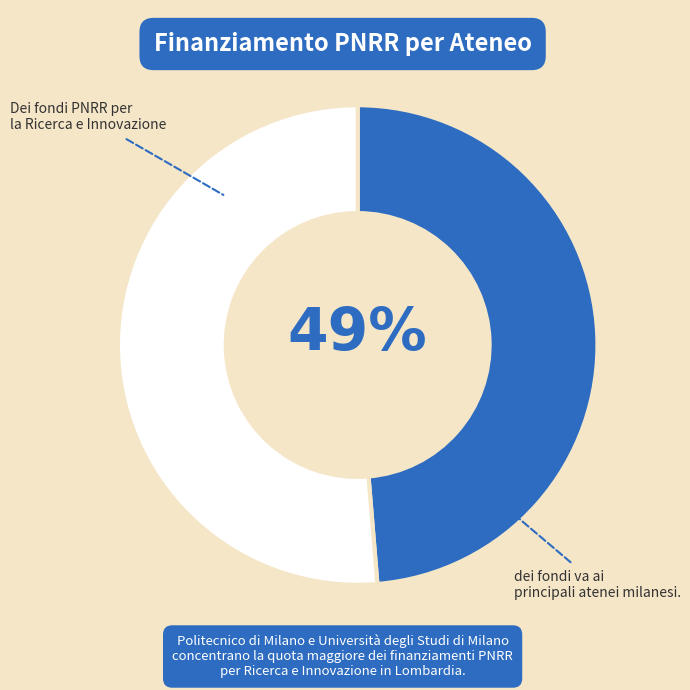

To the nearest percent, what is the average slice percentage?

50%